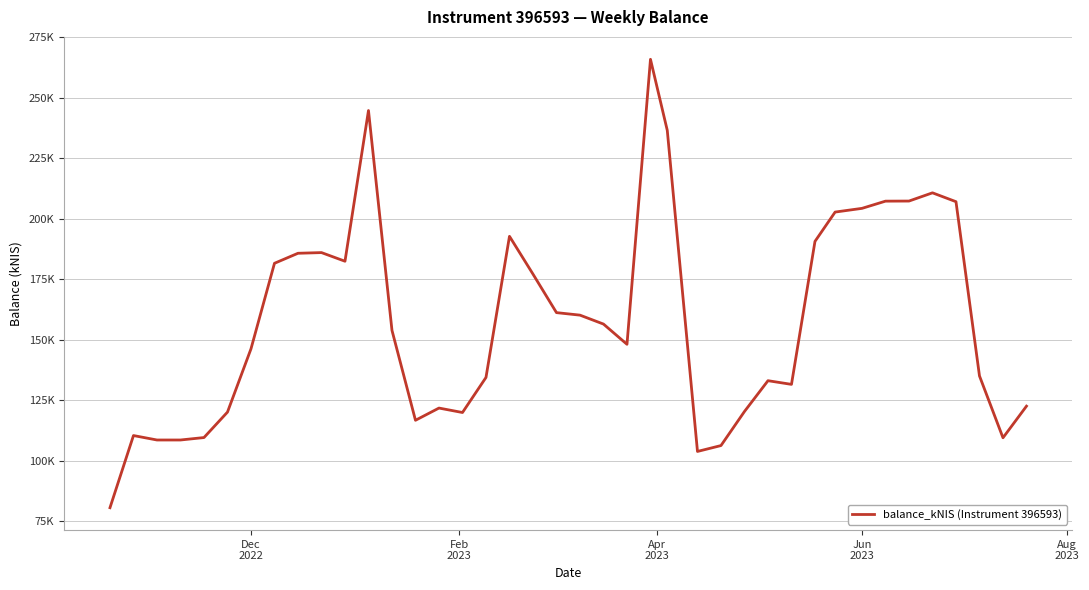

Reading right to left, transcribe all the data shown in this chart.

122.6	109.5	135.1	207.1	210.8	207.4	207.3	204.3	202.8	190.7	131.6	133.1	120.4	106.3	103.9	236.6	265.9	148.2	156.5	160.2	161.2	177.2	192.8	134.5	120.0	121.8	116.8	153.9	244.8	182.5	186.1	185.8	181.6	146.3	120.1	109.6	108.6	108.6	110.5	80.6